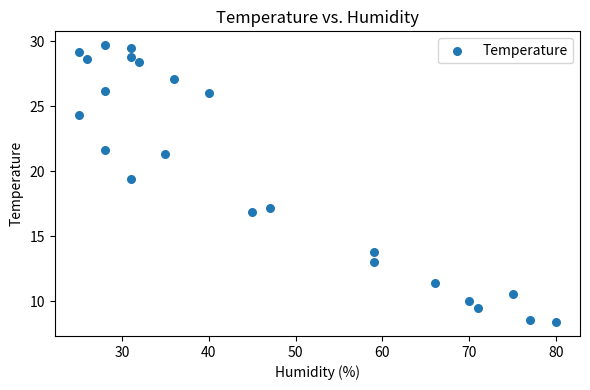

What Y value in the scatter plot is closest to 19?

19.4